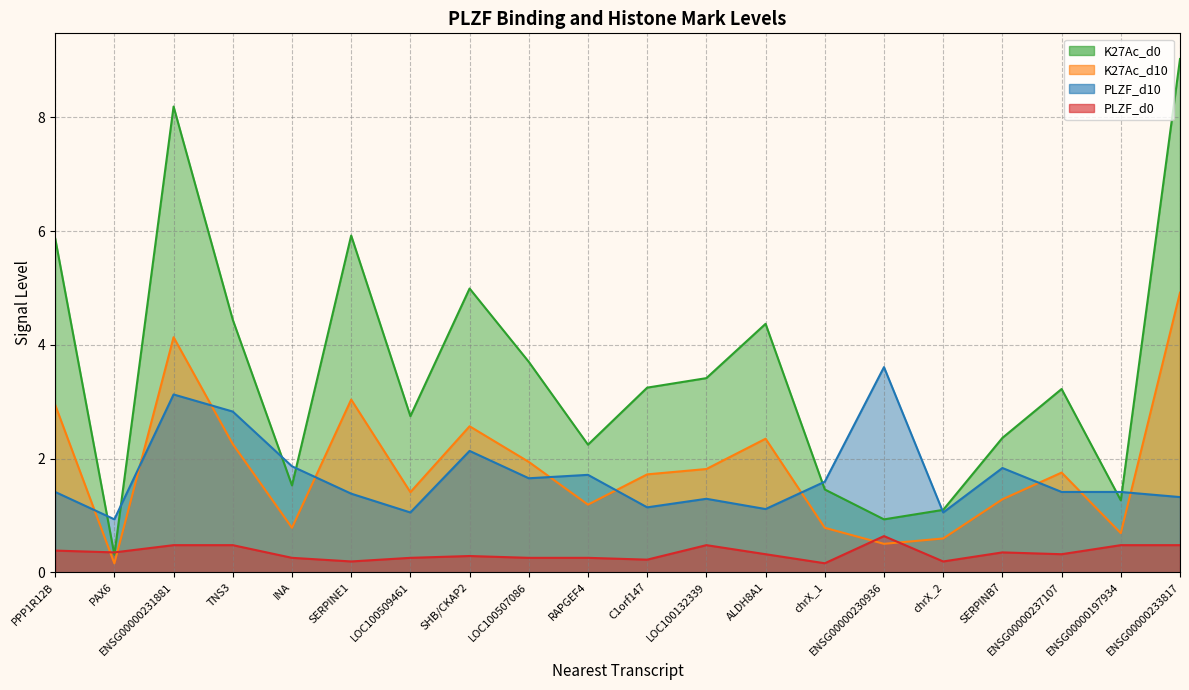

Between ENSG00000237107 and PPP1R12B, which is larger?

PPP1R12B